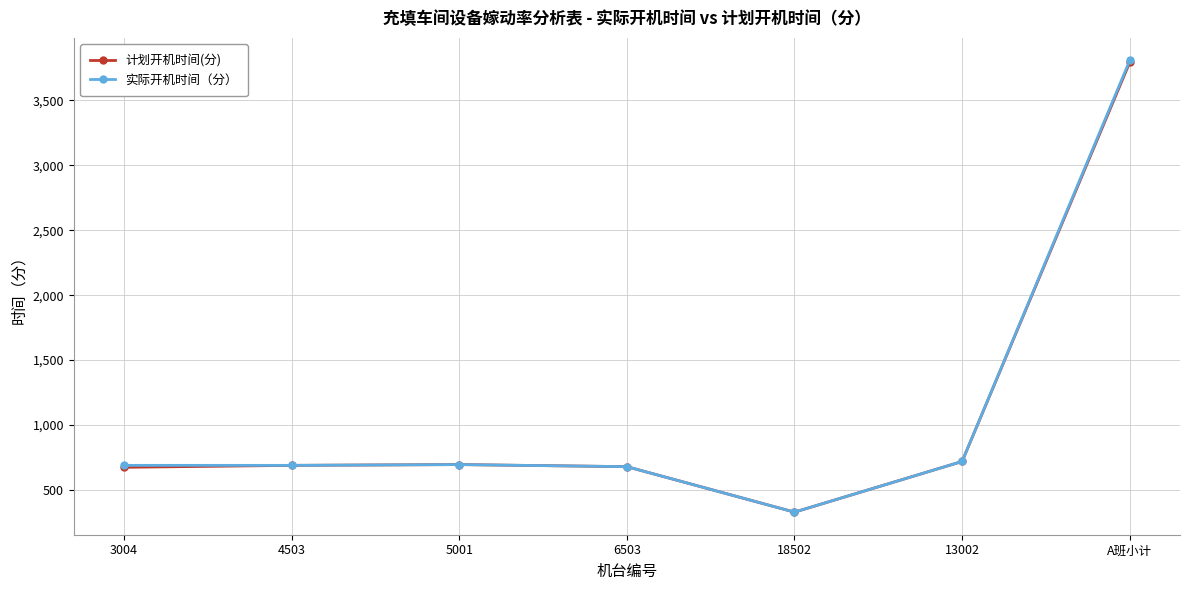

Which series has the widest spread of values?

实际开机时间（分）